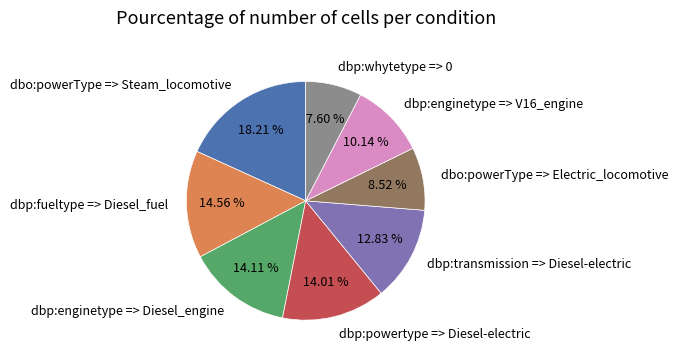

What percentage do dbp:fueltype => Diesel_fuel and dbp:enginetype => V16_engine together represent?

24.7%